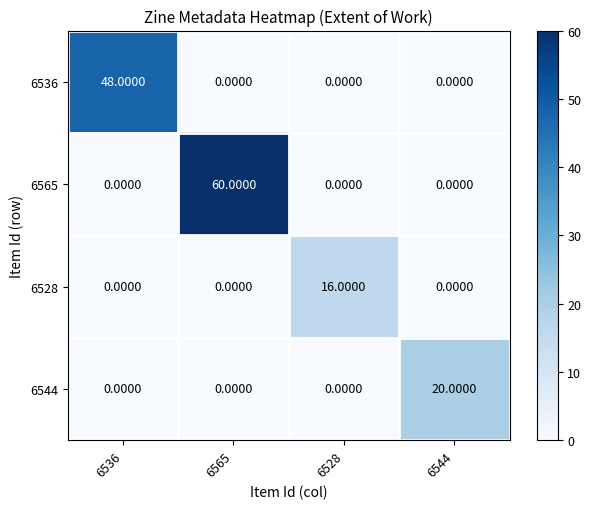

At which category is the sum across all series the highest?

6565